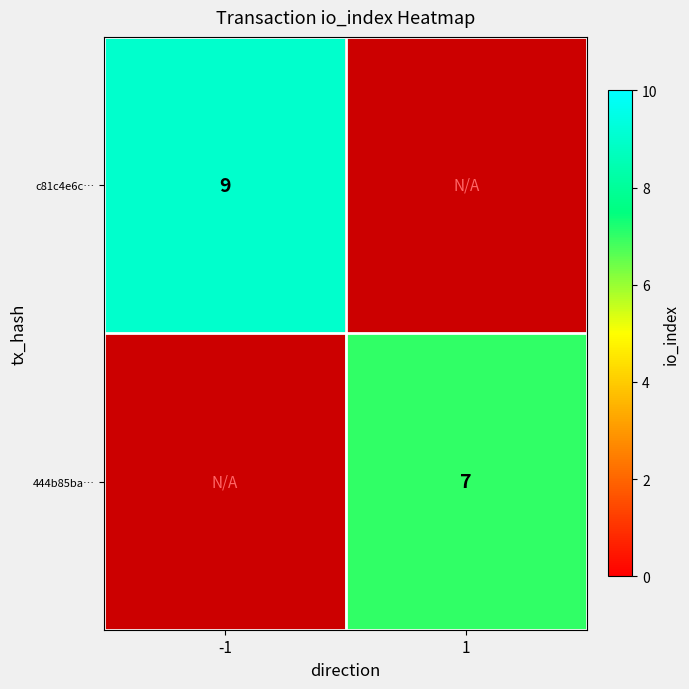

The value of 444b85ba… at 1 is 12. True or false?

False